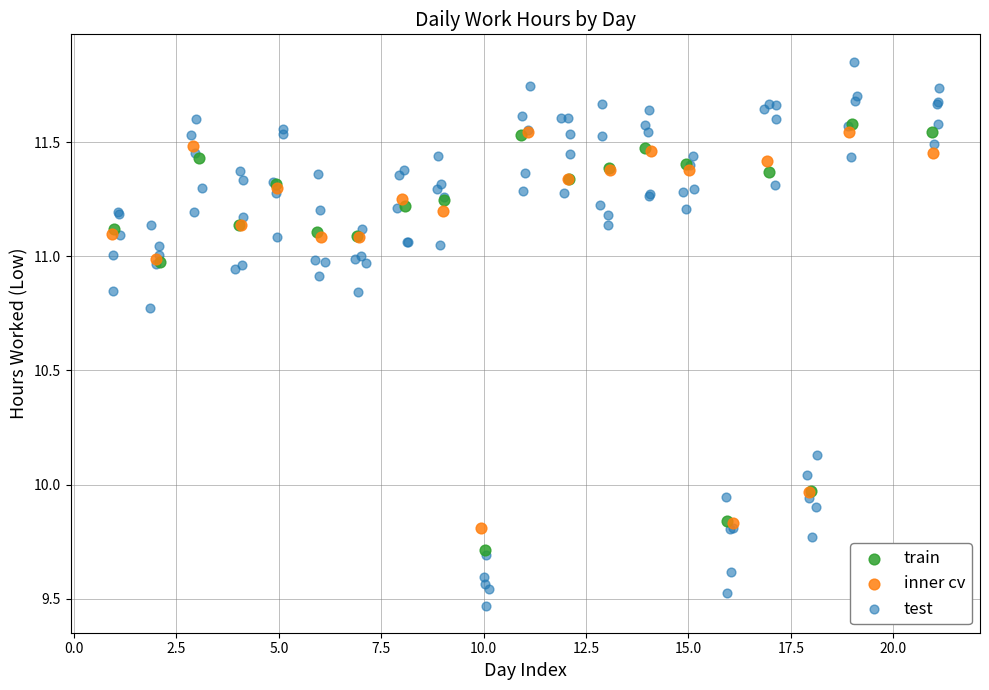

Which series reaches the minimum Y coordinate?

test